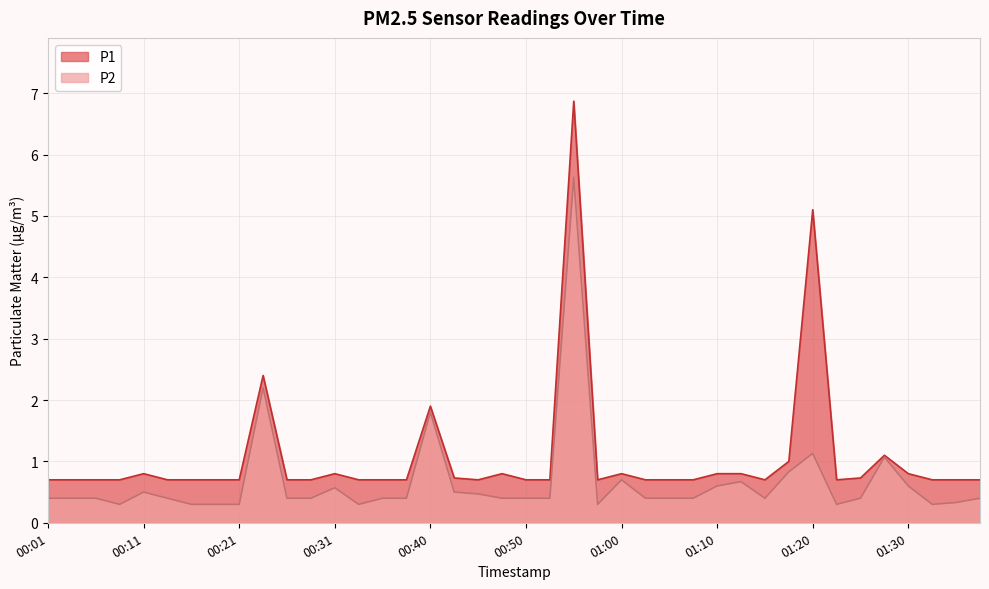

The value of P1 at 00:08 is 1.0. True or false?

False